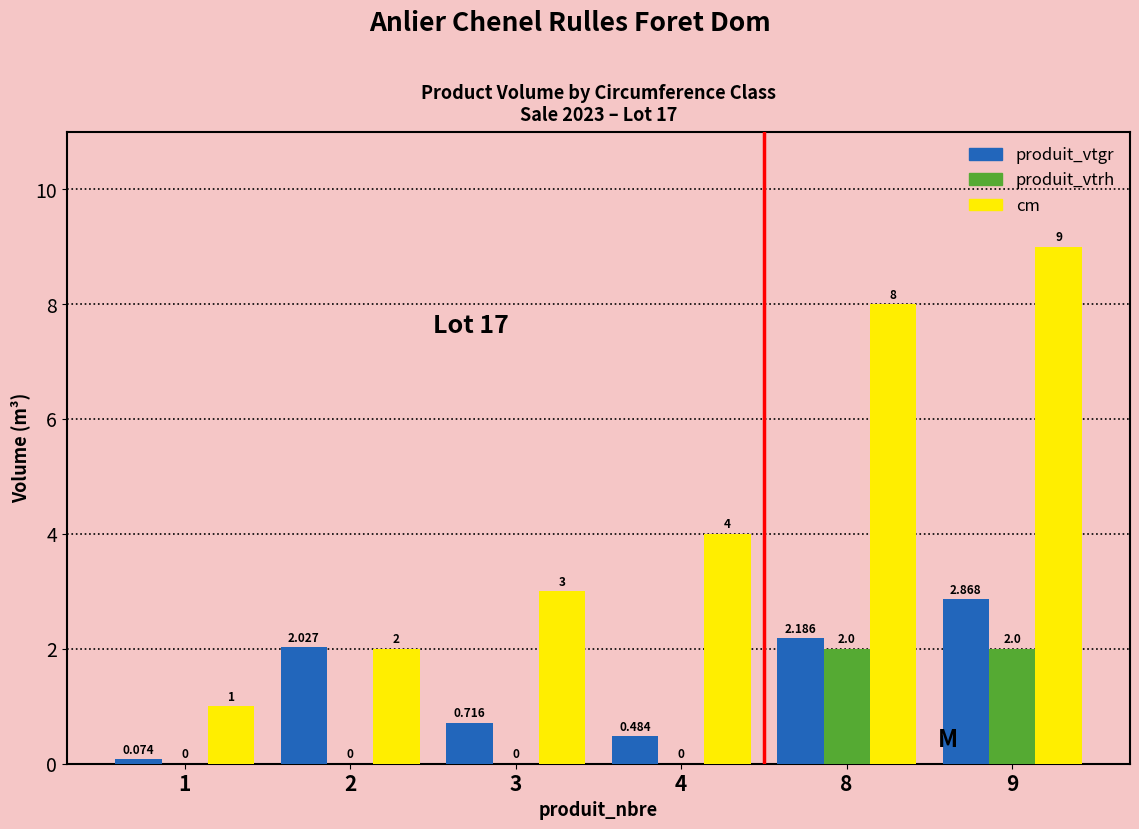

Between 1 and 2, which series saw the biggest shift?

produit_vtgr